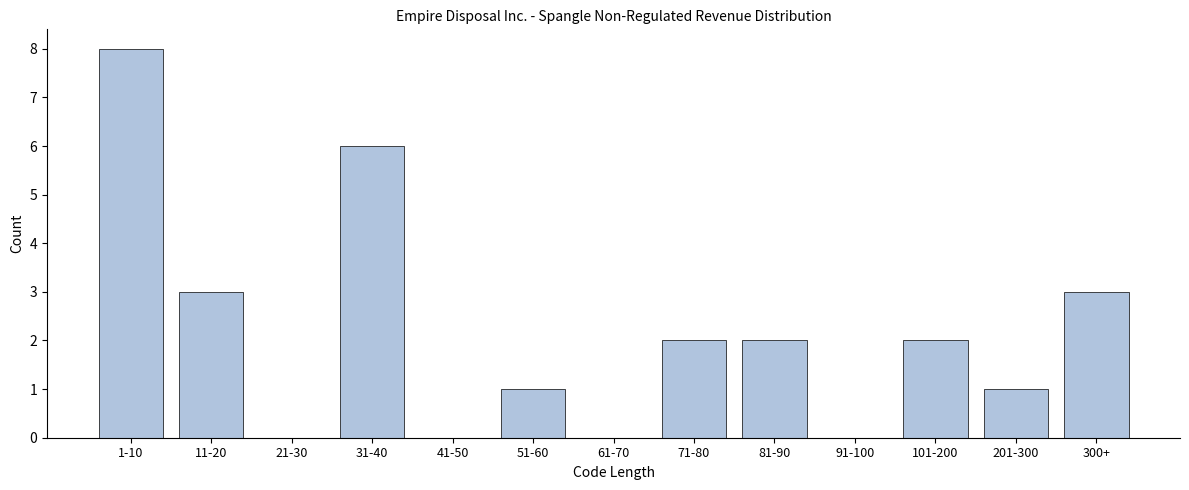

Reading left to right, list all the values displayed in this chart.

1-10=8	11-20=3	21-30=0	31-40=6	41-50=0	51-60=1	61-70=0	71-80=2	81-90=2	91-100=0	101-200=2	201-300=1	300+=3